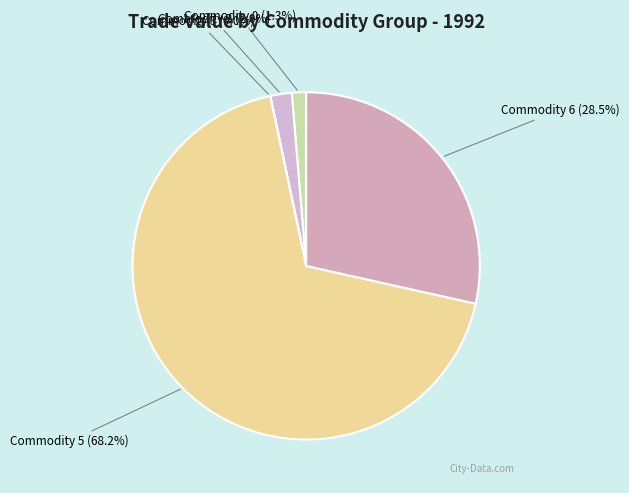

The Commodity 2 slice represents 9% of the pie. True or false?

False